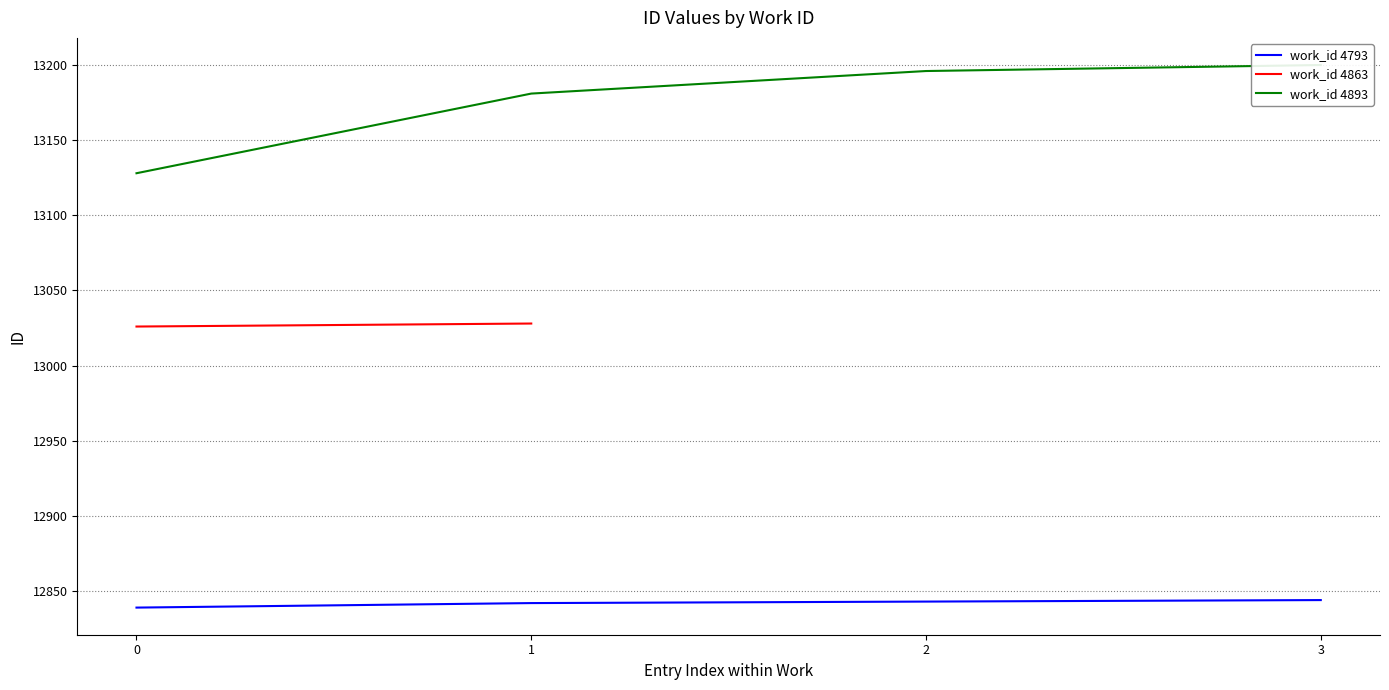

What is the minimum value shown in the chart?

12839